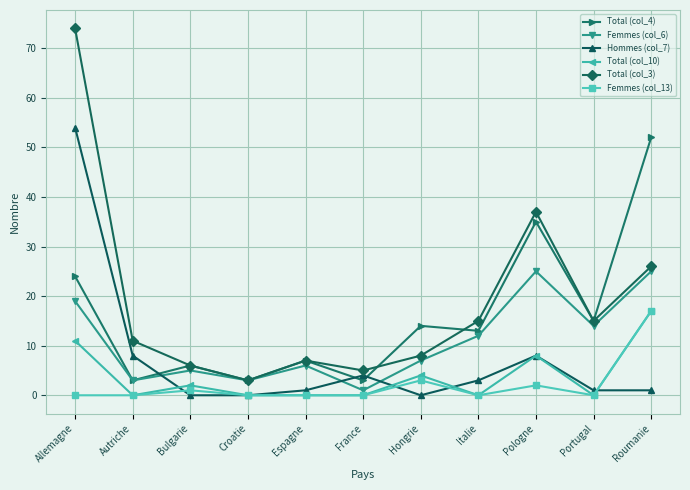

What is the difference between the highest and lowest values at Autriche?

11